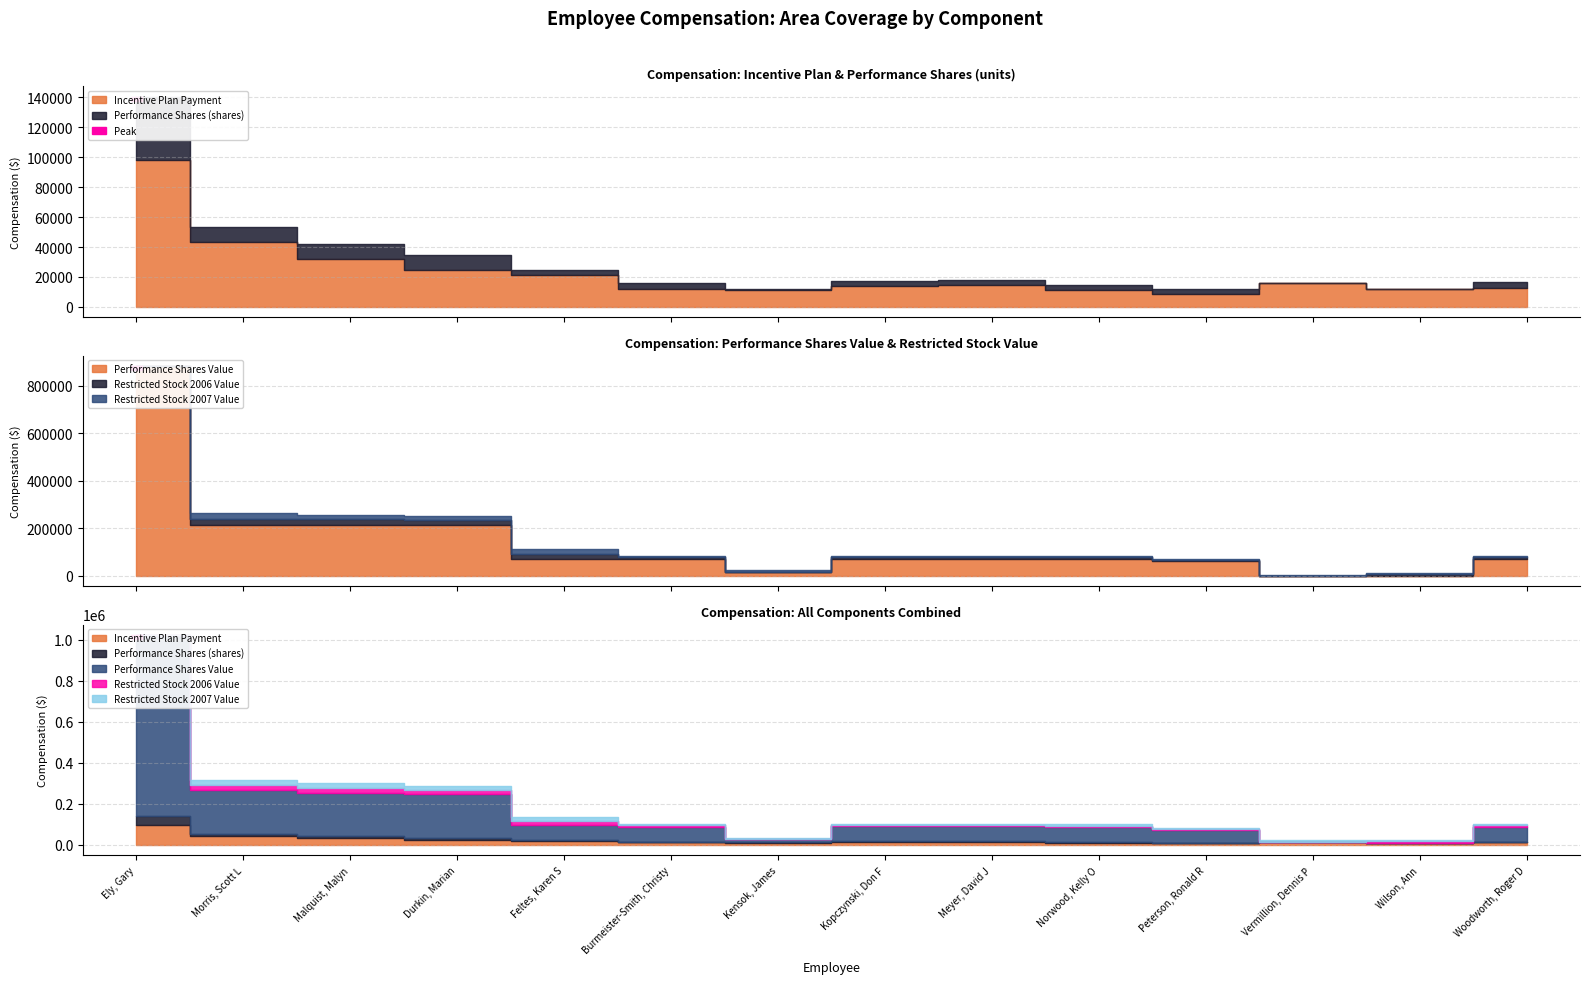

At Woodworth, Roger D, list the series in order from largest to smallest.

Performance Shares Value, Incentive Plan Payment, Restricted Stock 2006 Value, Restricted Stock 2007 Value, Performance Shares (shares)